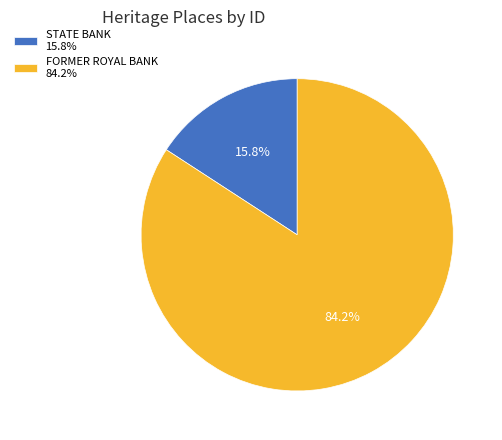

What percentage is the STATE BANK slice, to the nearest percent?

16%